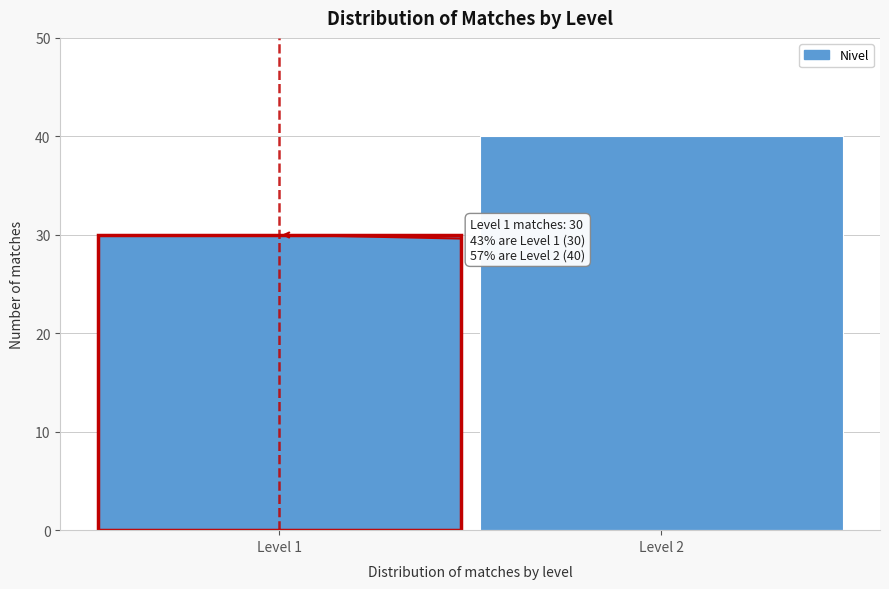

Reading left to right, extract all data points from this chart.

30	40